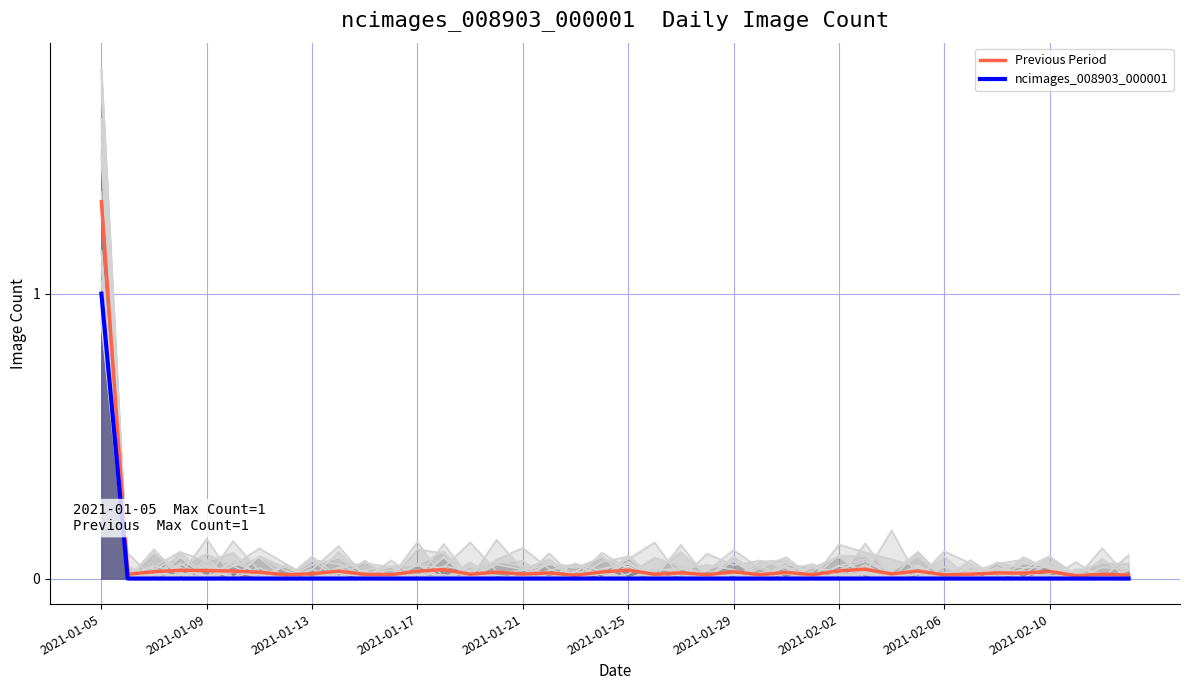

Which category has the highest value in the Previous Period series?

2021-01-05